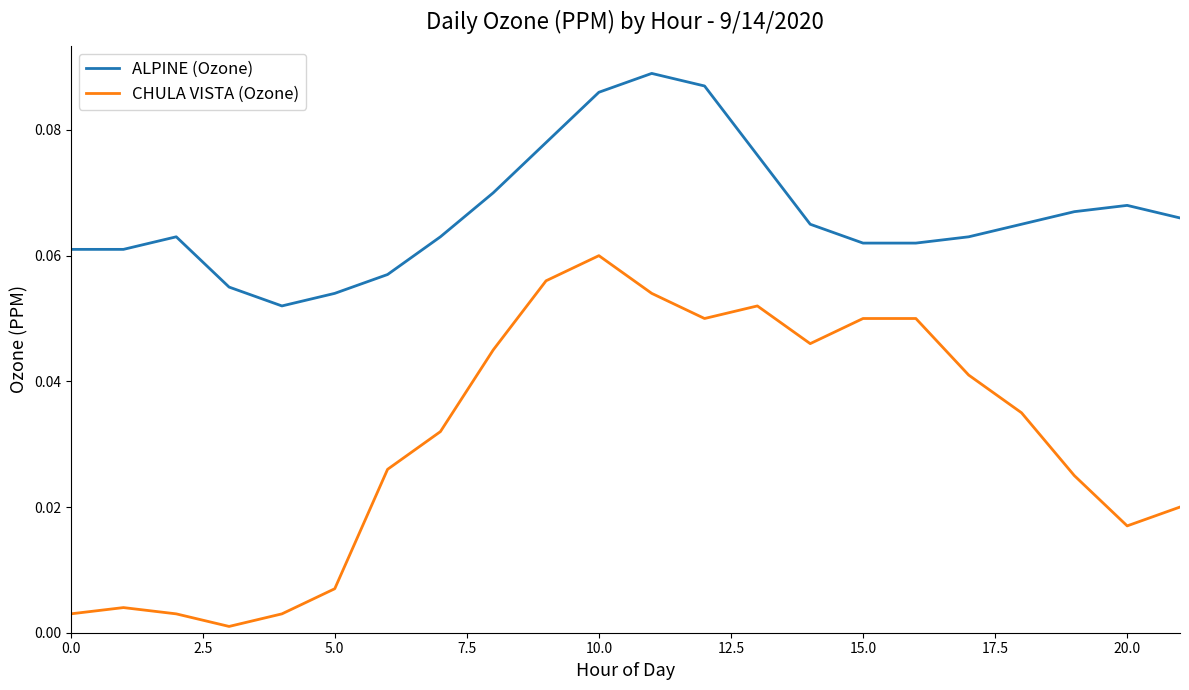

Which series has the widest spread of values?

CHULA VISTA (Ozone)